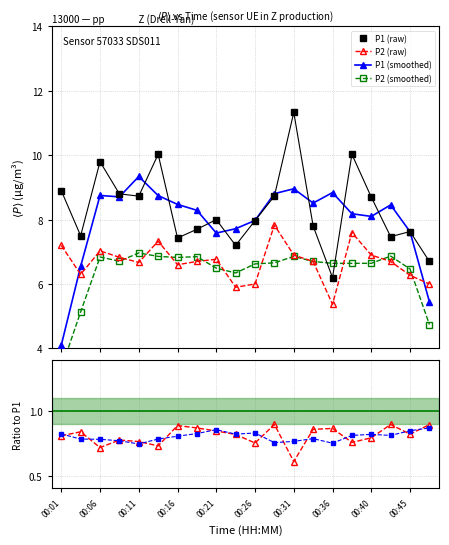

Reading left to right, what are all the values shown in this chart?

P1: 8.9	7.5	9.8	8.8	8.7	10.0	7.4	7.7	8.0	7.2	8.0	8.7	11.3	7.8	6.2	10.0	8.7	7.5	7.6	6.7
P2: 7.2	6.3	7.0	6.8	6.7	7.3	6.6	6.7	6.8	5.9	6.0	7.8	6.9	6.7	5.4	7.6	6.9	6.7	6.3	6.0